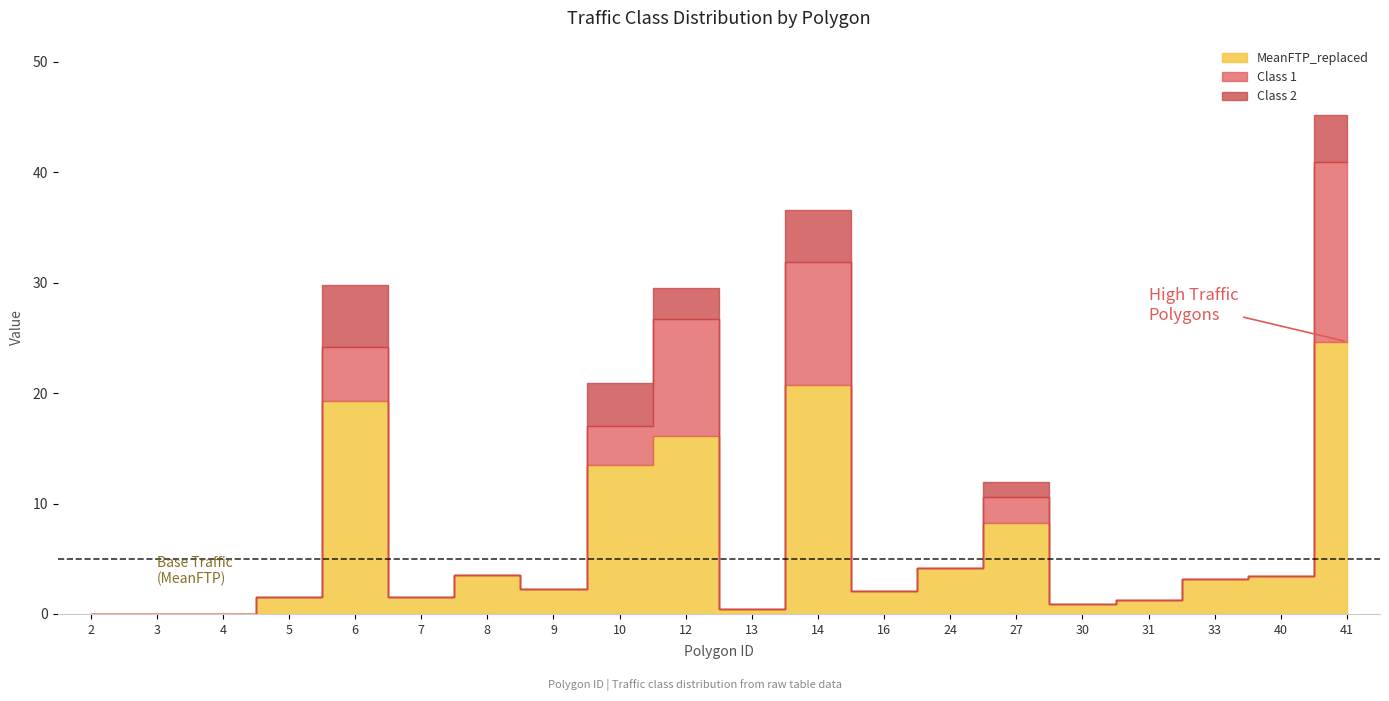

In Class 2, how many points are higher than both neighbors (excluding endpoints)?

5